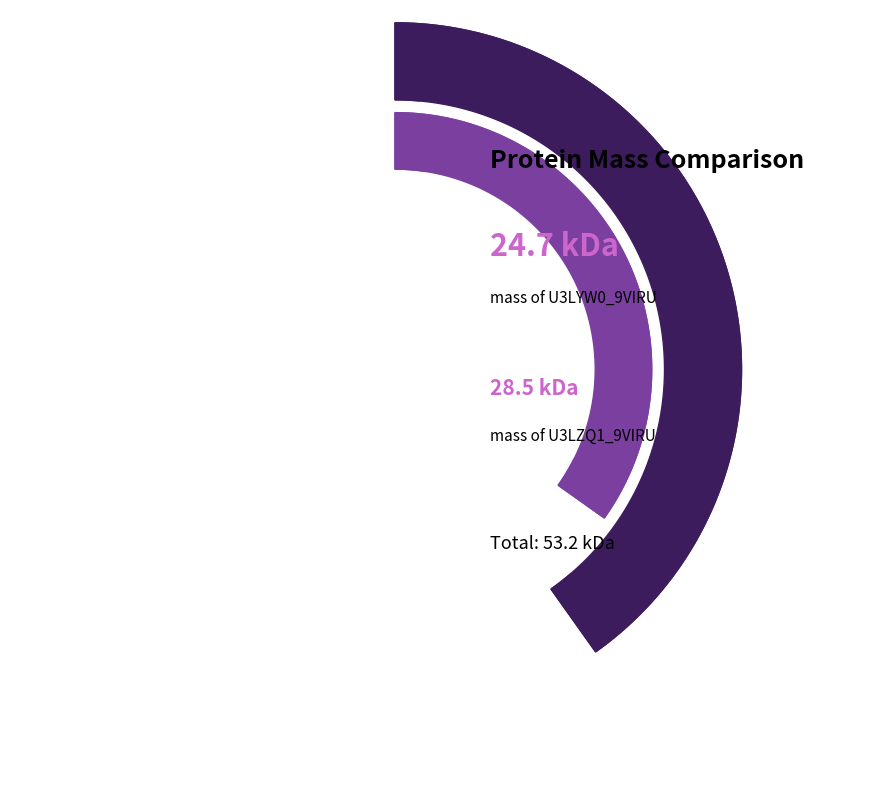

To the nearest percent, what portion does U3LYW0_9VIRU represent?

46%